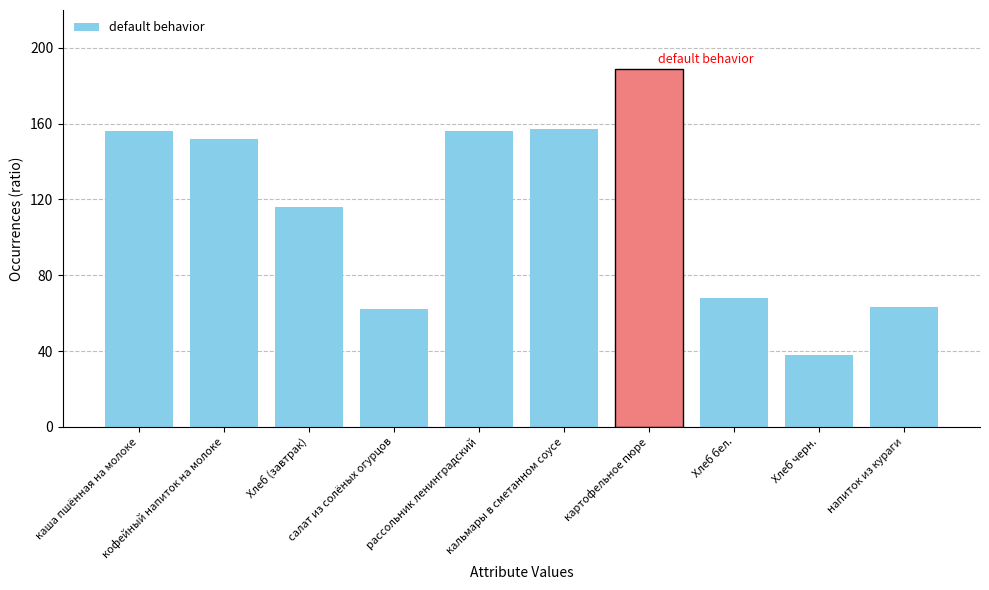

At which label does the data first exceed 152?

каша пшённая на молоке